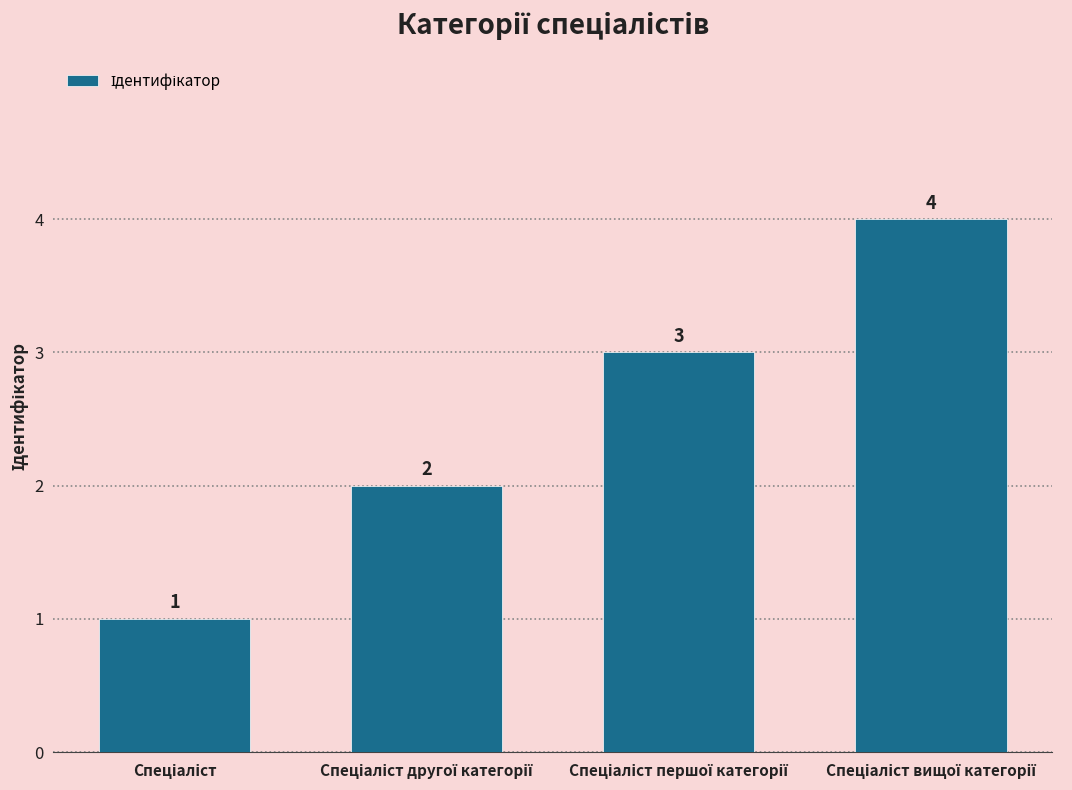

What is the value of the 3rd bar from the left?

3